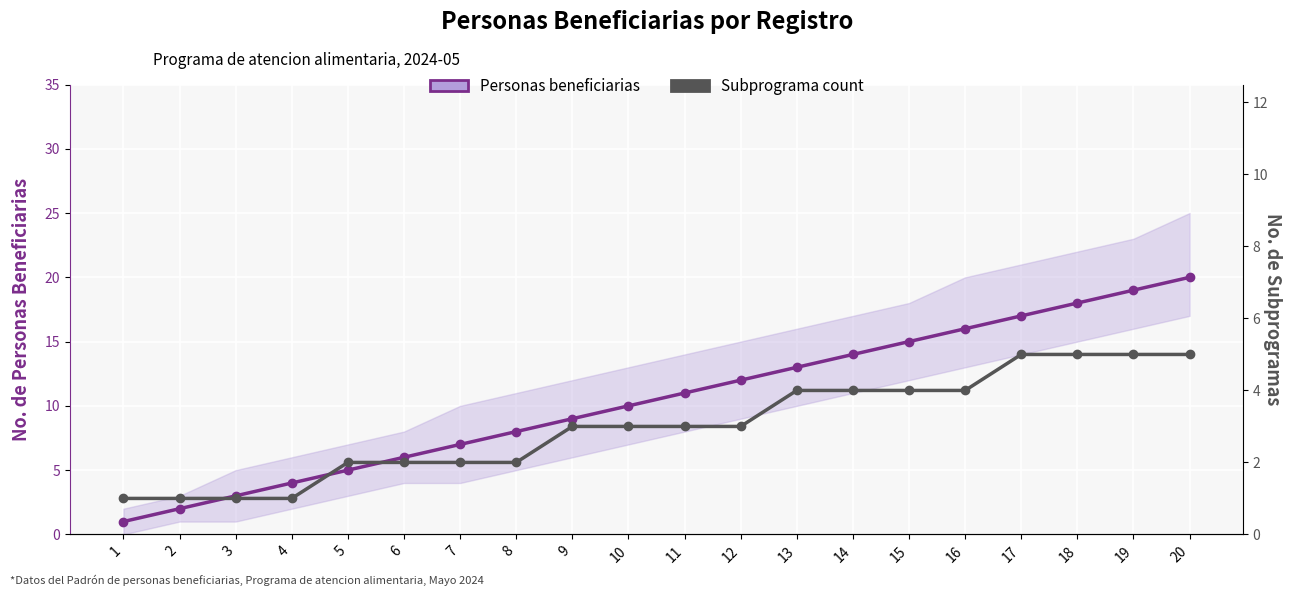

Which label corresponds to the largest value in the chart?

20